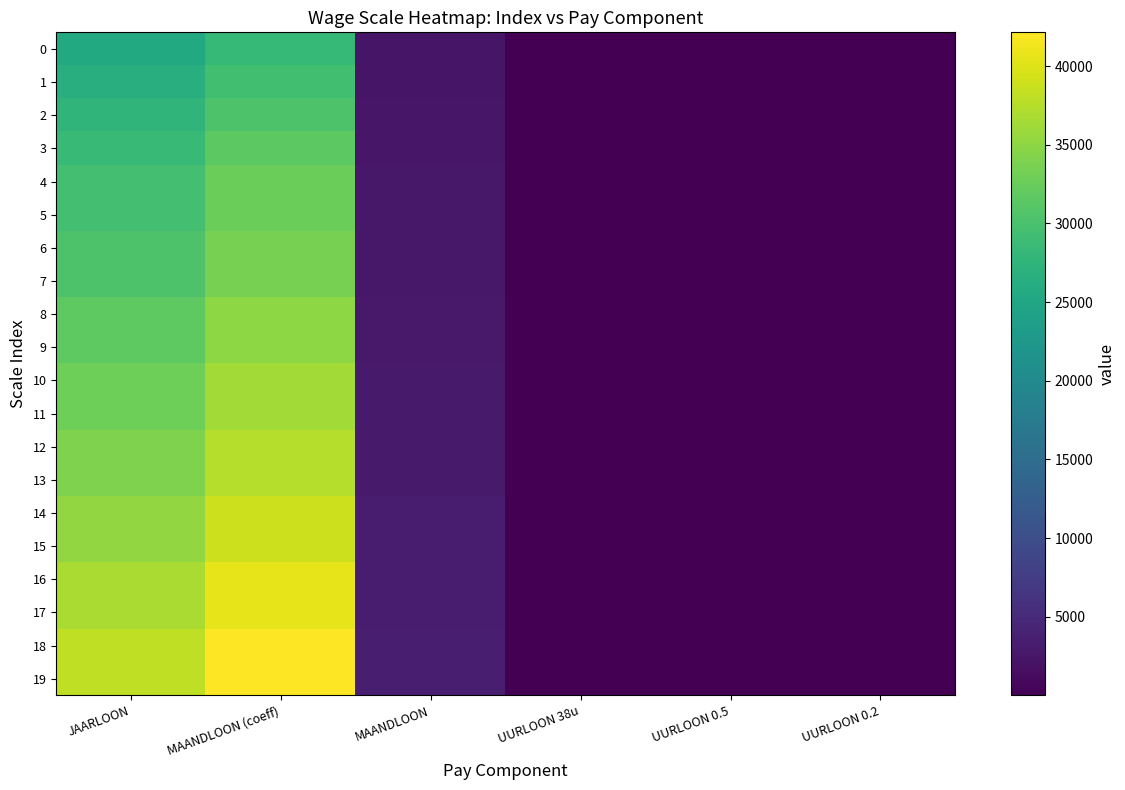

What is the spread (max minus min) of values at UURLOON 0.5?

3.5